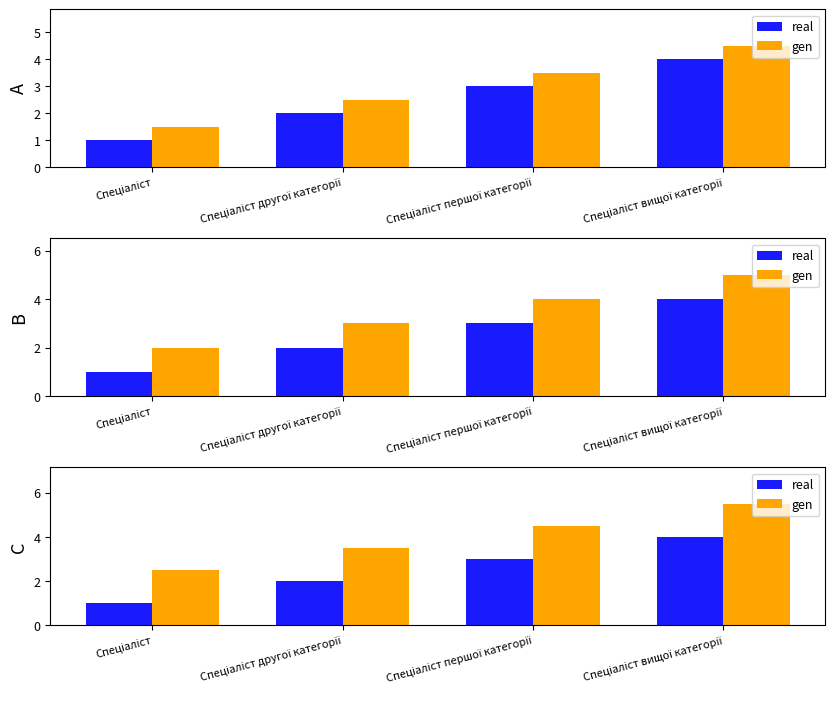

What is the spread (max minus min) of values at Спеціаліст вищої категорії?

1.5